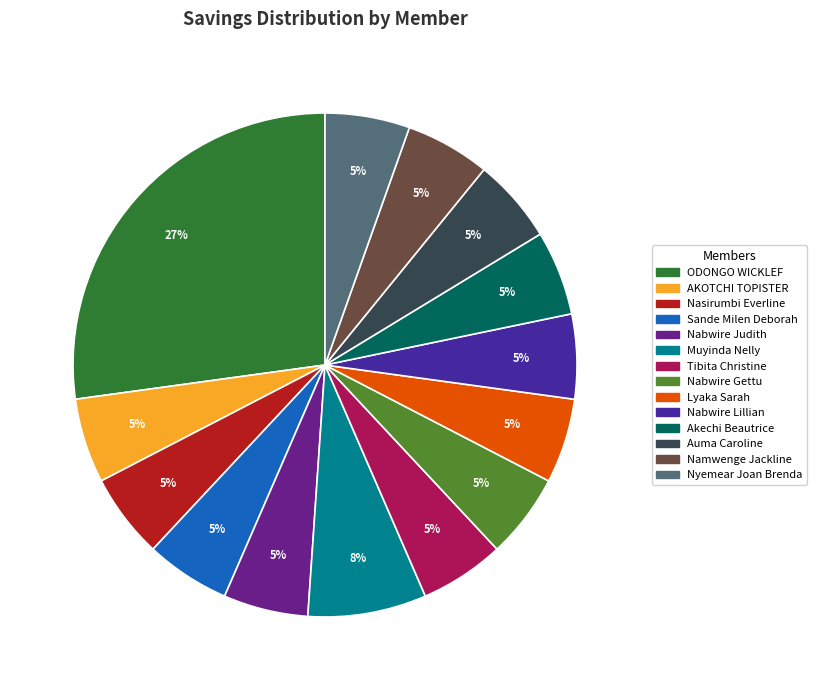

What percentage is the Nasirumbi Everline slice, to the nearest percent?

5%